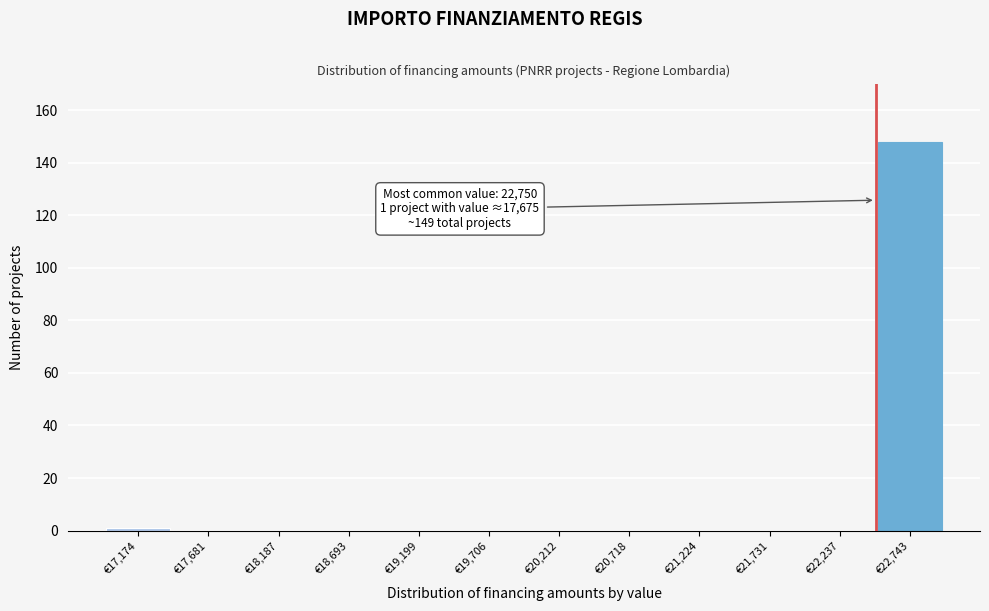

Reading left to right, list all the values displayed in this chart.

€17,174=1	€17,681=0	€18,187=0	€18,693=0	€19,199=0	€19,706=0	€20,212=0	€20,718=0	€21,224=0	€21,731=0	€22,237=0	€22,743=148